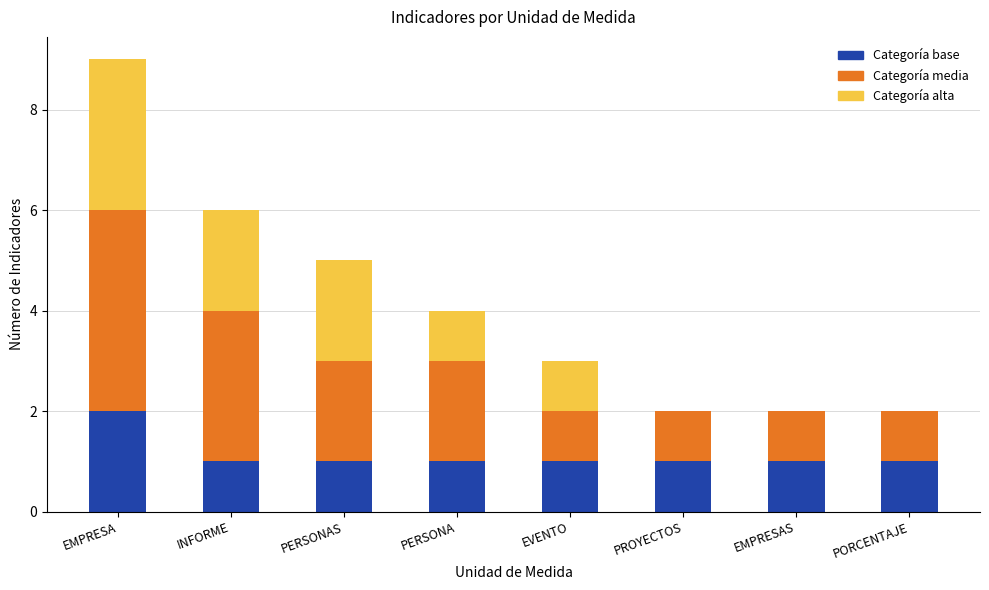

At which category is the sum across all series the highest?

EMPRESA